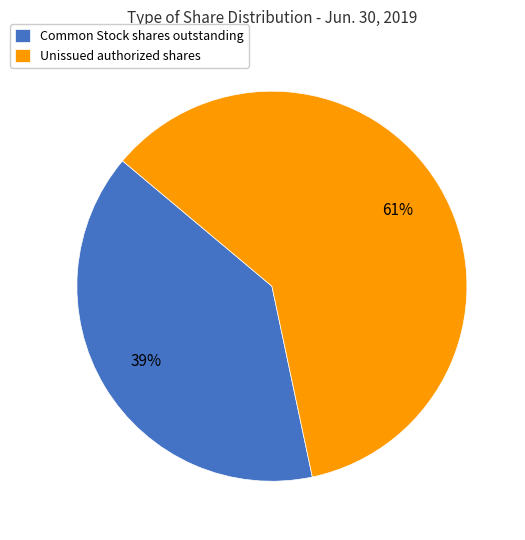

Rank the categories by value from highest to lowest.

Unissued authorized shares, Common Stock shares outstanding